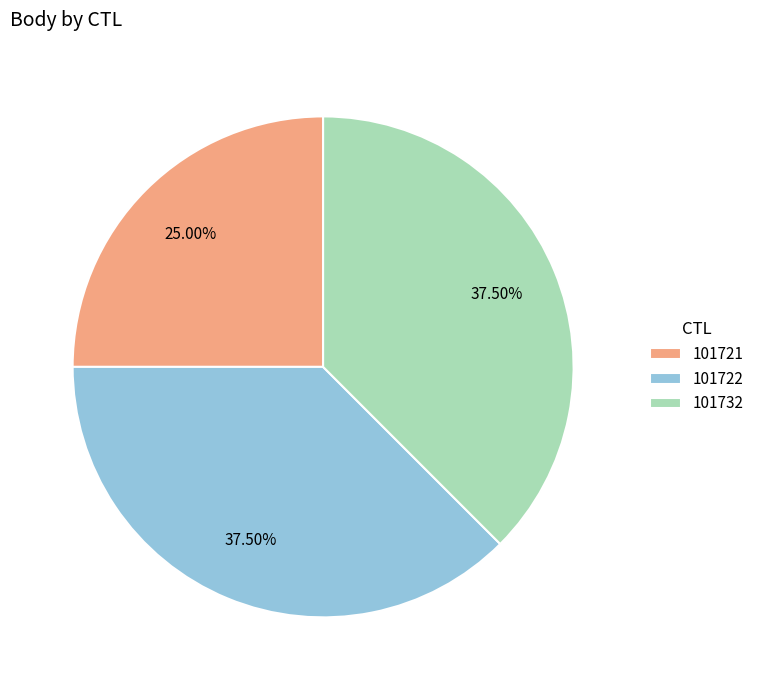

Between 101721 and 101732, which is larger?

101732